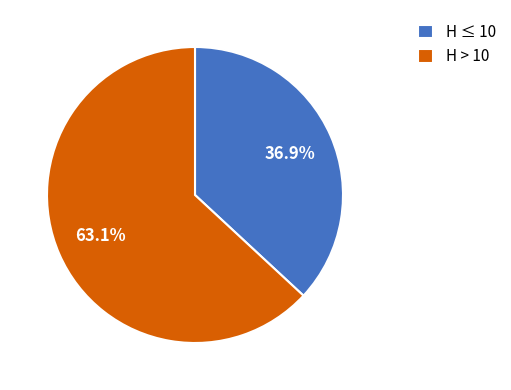

Which slice is the largest?

H > 10